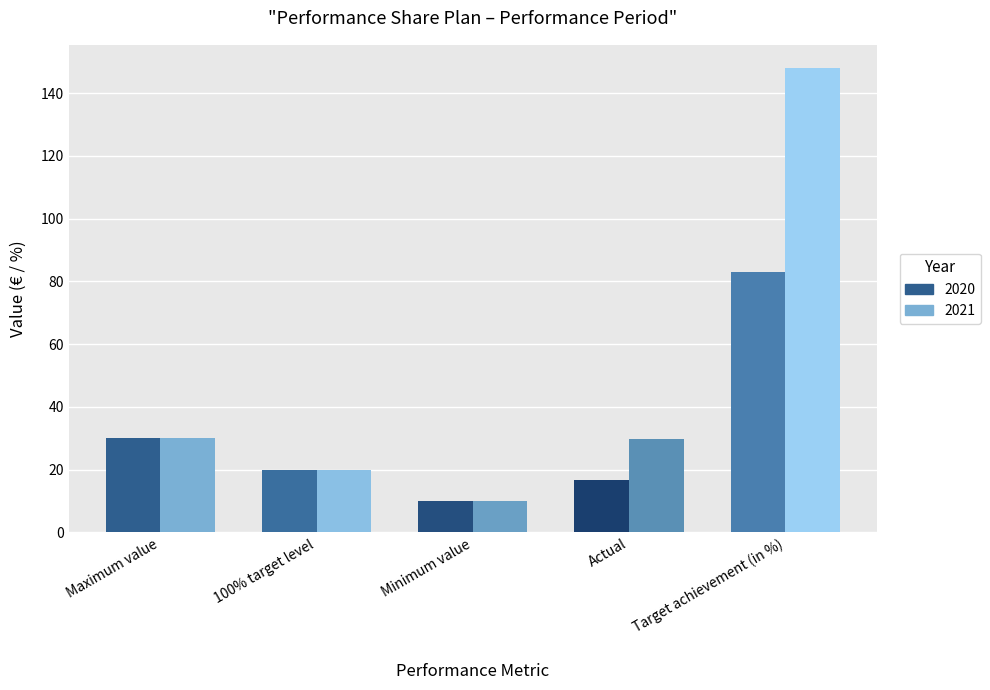

Which series has the largest total across all categories?

2021